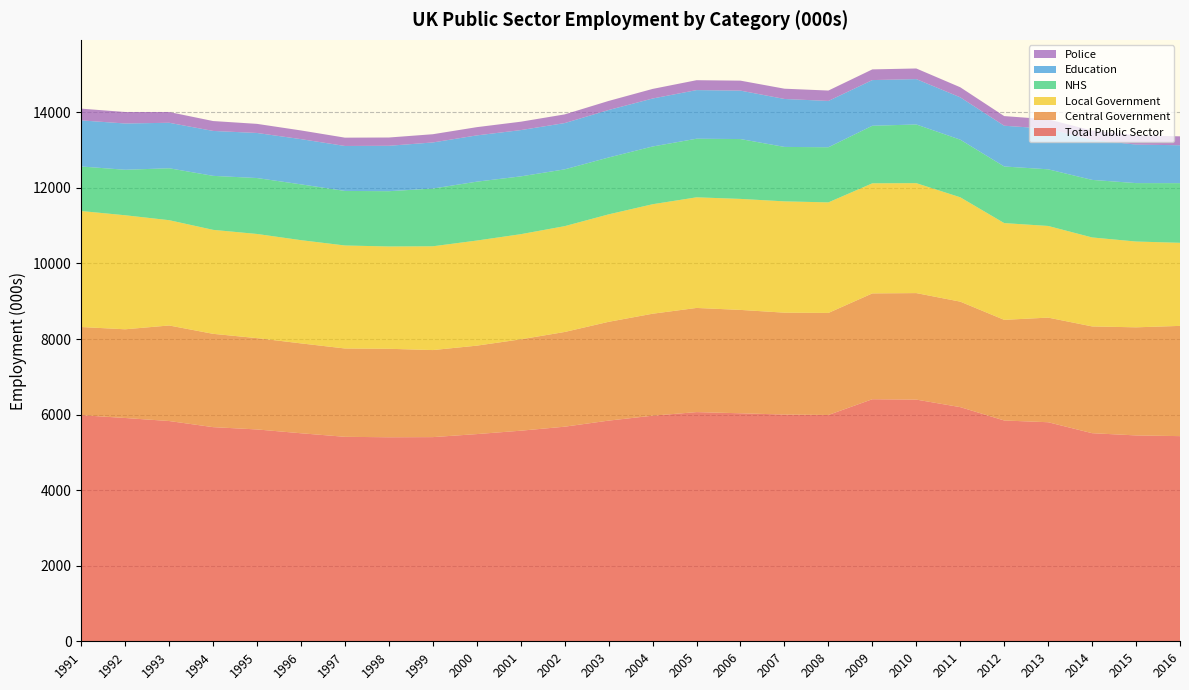

Reading left to right, list all the values displayed in this chart.

Total Public Sector: 1991=5985	1992=5910	1993=5830	1994=5668	1995=5607	1996=5506	1997=5412	1998=5400	1999=5404	2000=5484	2001=5574	2002=5680	2003=5841	2004=5971	2005=6066	2006=6035	2007=6001	2008=5990	2009=6407	2010=6397	2011=6198	2012=5844	2013=5798	2014=5508	2015=5449	2016=5430
Central Government: 1991=2333	1992=2348	1993=2529	1994=2470	1995=2417	1996=2379	1997=2338	1998=2342	1999=2304	2000=2341	2001=2418	2002=2507	2003=2615	2004=2699	2005=2757	2006=2736	2007=2697	2008=2701	2009=2801	2010=2819	2011=2792	2012=2664	2013=2769	2014=2826	2015=2861	2016=2918
Local Government: 1991=3070	1992=3018	1993=2787	1994=2752	1995=2757	1996=2732	1997=2726	1998=2708	1999=2747	2000=2782	2001=2783	2002=2801	2003=2844	2004=2898	2005=2928	2006=2938	2007=2946	2008=2926	2009=2914	2010=2910	2011=2762	2012=2561	2013=2426	2014=2355	2015=2271	2016=2199
NHS: 1991=1179	1992=1204	1993=1374	1994=1429	1995=1480	1996=1477	1997=1444	1998=1463	1999=1528	2000=1558	2001=1530	2002=1503	2003=1505	2004=1528	2005=1551	2006=1584	2007=1441	2008=1459	2009=1523	2010=1553	2011=1525	2012=1498	2013=1499	2014=1523	2015=1546	2016=1579
Education: 1991=1220	1992=1225	1993=1204	1994=1189	1995=1193	1996=1197	1997=1190	1998=1202	1999=1220	2000=1225	2001=1225	2002=1225	2003=1257	2004=1270	2005=1287	2006=1282	2007=1269	2008=1226	2009=1209	2010=1201	2011=1121	2012=1079	2013=1073	2014=1060	2015=1020	2016=1003
Police: 1991=311	1992=304	1993=285	1994=262	1995=241	1996=230	1997=220	1998=219	1999=218	2000=218	2001=222	2002=230	2003=240	2004=254	2005=262	2006=264	2007=272	2008=275	2009=283	2010=281	2011=266	2012=255	2013=250	2014=246	2015=243	2016=236